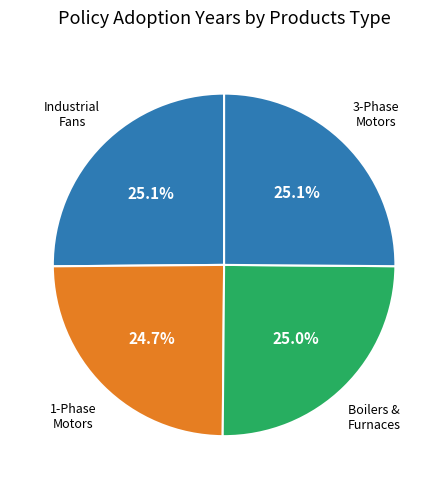

What is the smallest slice in the pie chart?

1-Phase Motors